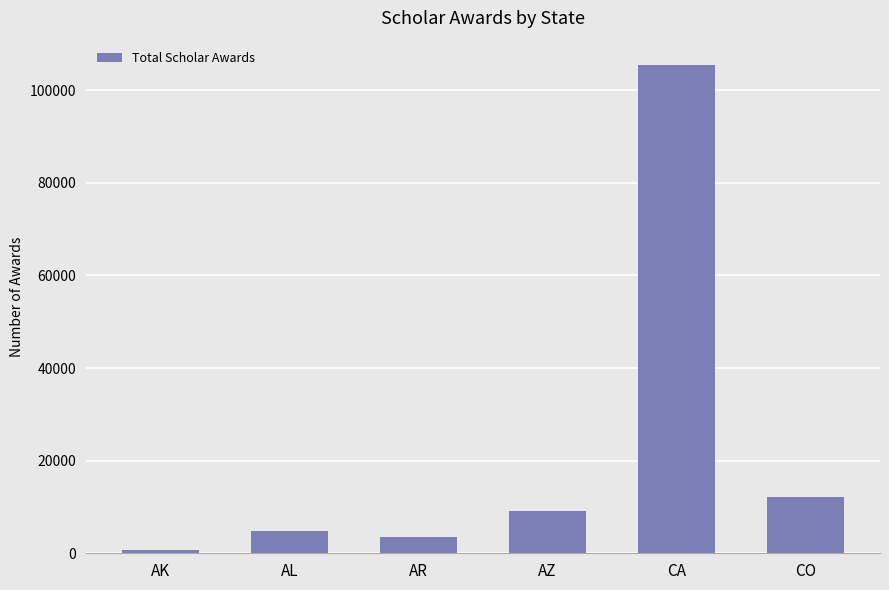

How many bars are there in total?

6